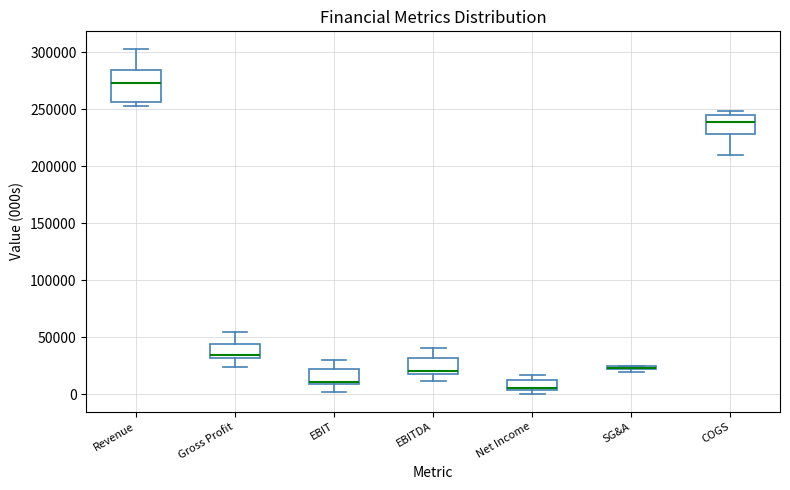

Where does the median line of the box for Revenue sit on the y-axis? The values are not printed on the chart, so give them approximately, as read against the axis.

275000